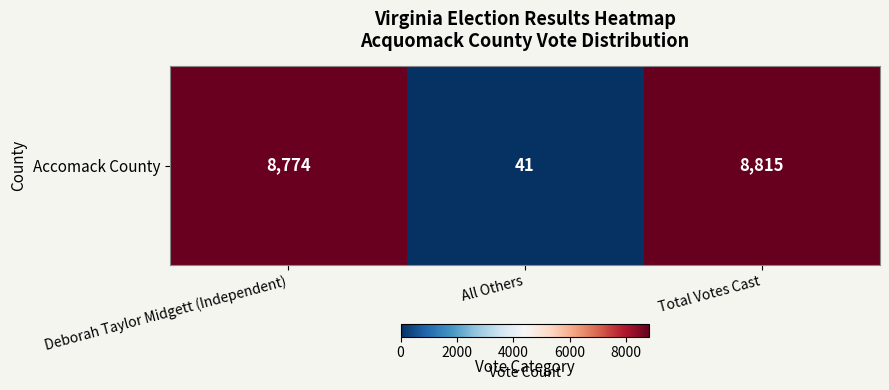

List the labels in order of value, smallest first.

All Others, Deborah Taylor Midgett (Independent), Total Votes Cast